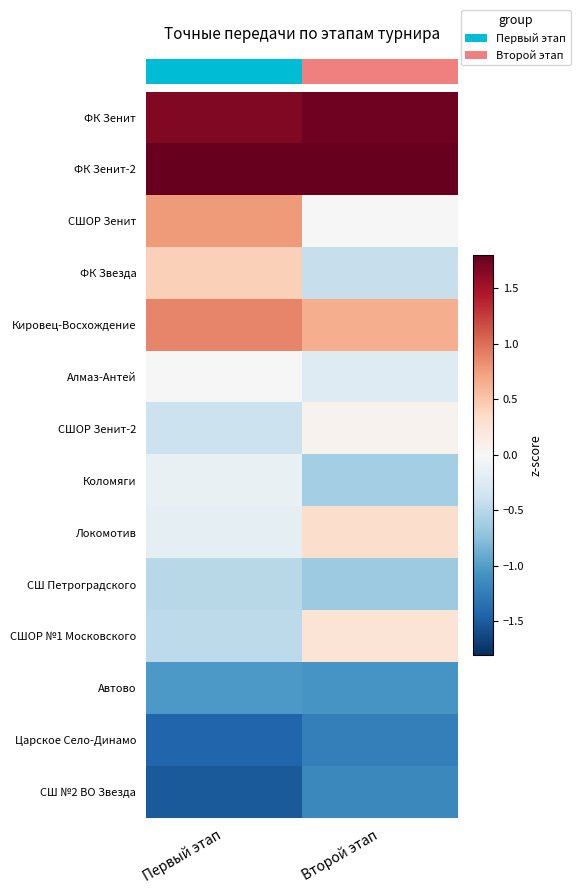

How many series are shown in this chart?

14